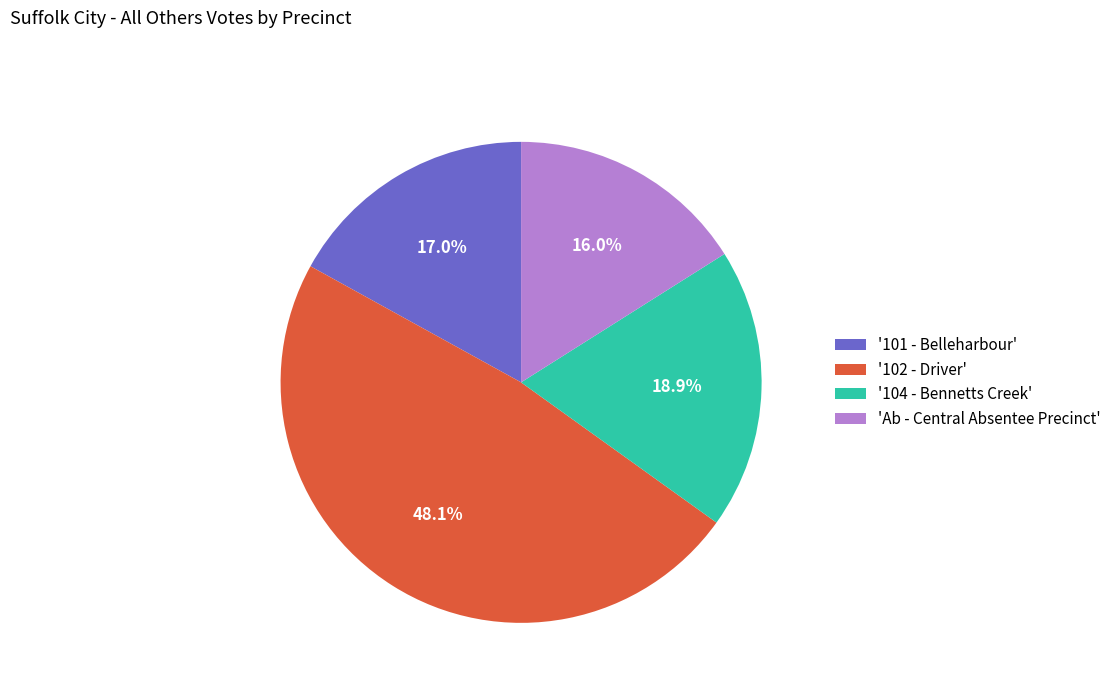

Which slice is the largest?

'102 - Driver'